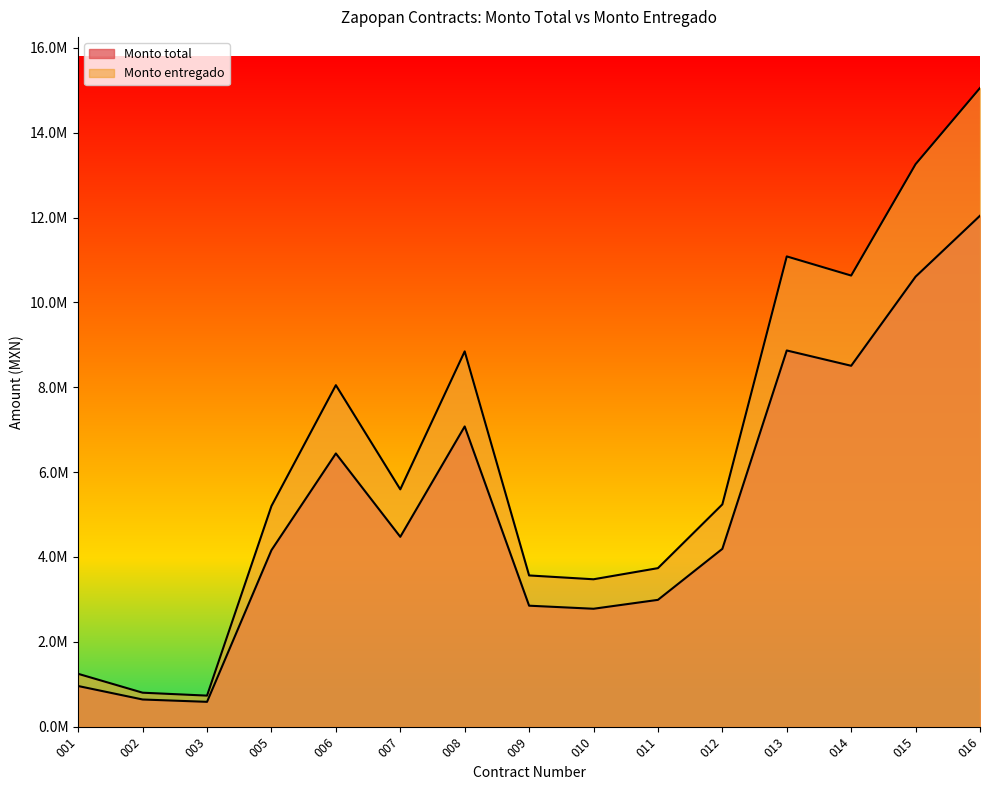

Does the chart display data point markers on the line(s)?

No